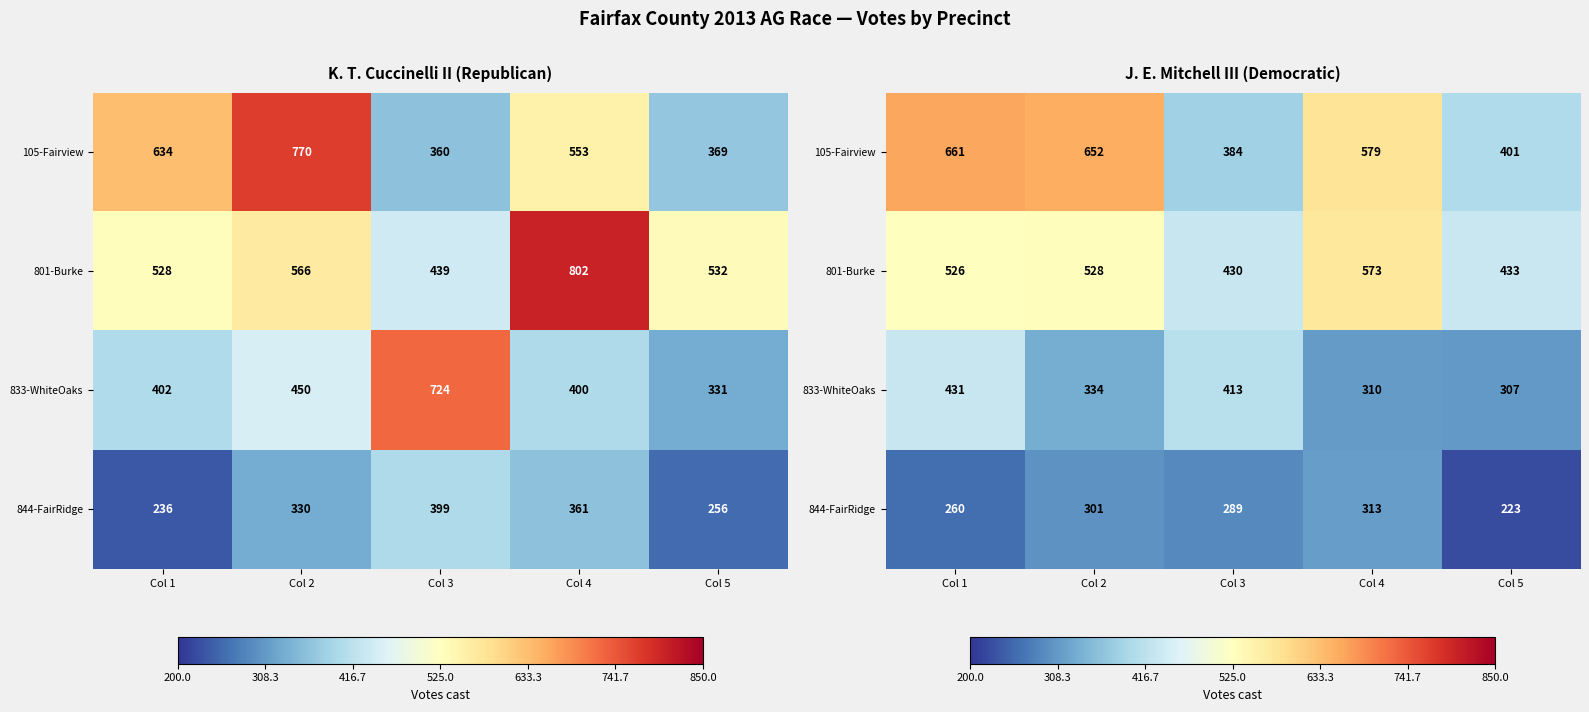

True or false: 801-Burke has a value of 433 at Col 5.

True